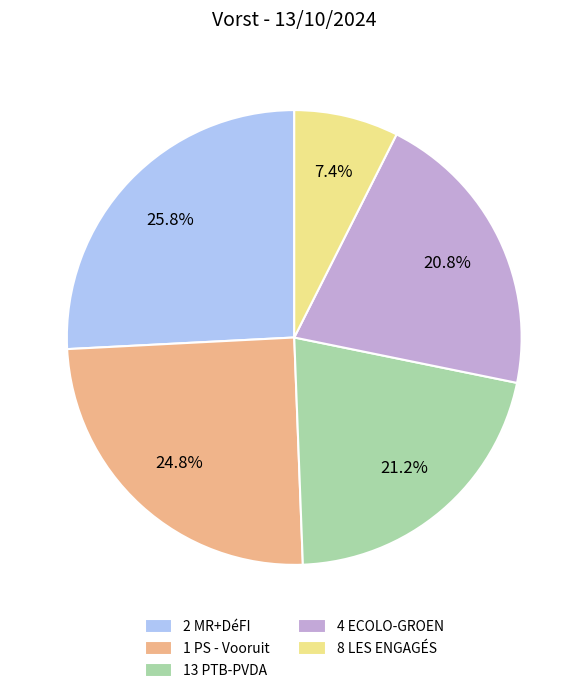

Which has a higher value, 1 PS - Vooruit or 13 PTB-PVDA?

1 PS - Vooruit